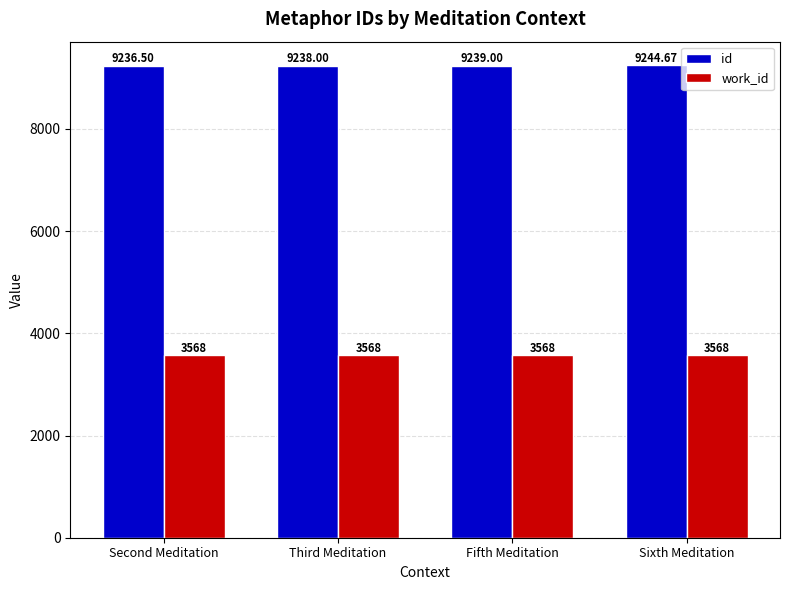

Rank the series by their maximum value, from highest to lowest.

id, work_id